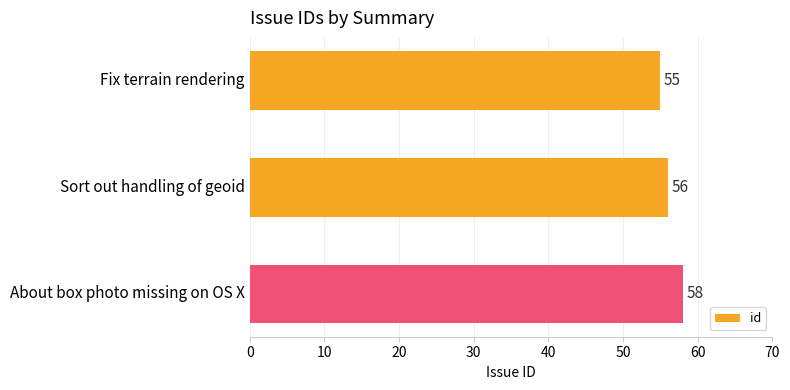

Approximately how many times larger is the value at Fix terrain rendering compared to About box photo missing on OS X?

0.9